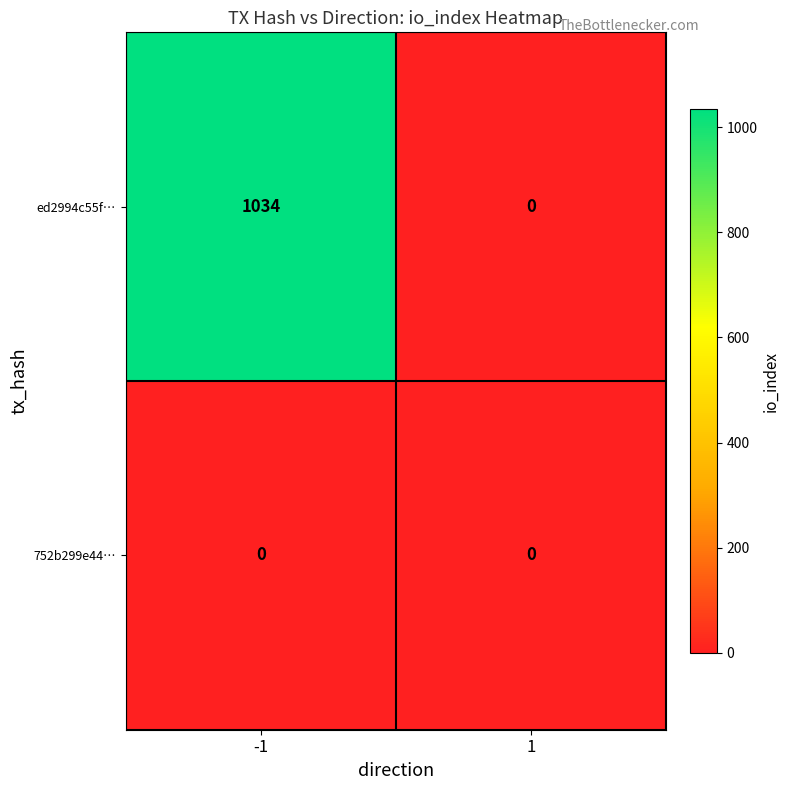

Which series has the largest total across all categories?

ed2994c55f…